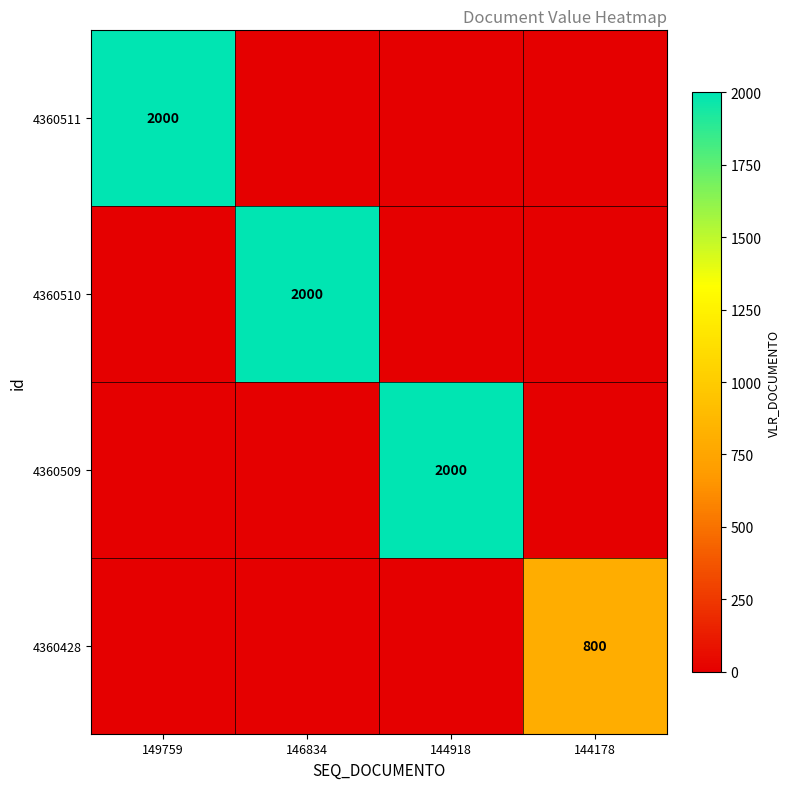

What is the maximum value shown in the chart?

2000